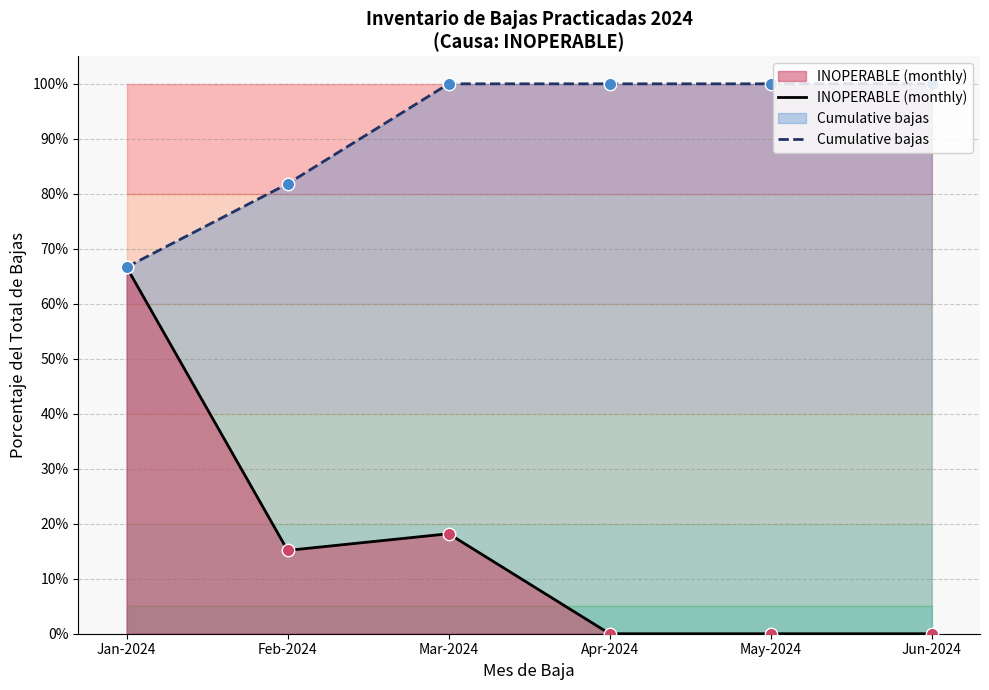

What is the total value across all series at Jun-2024?

100.0